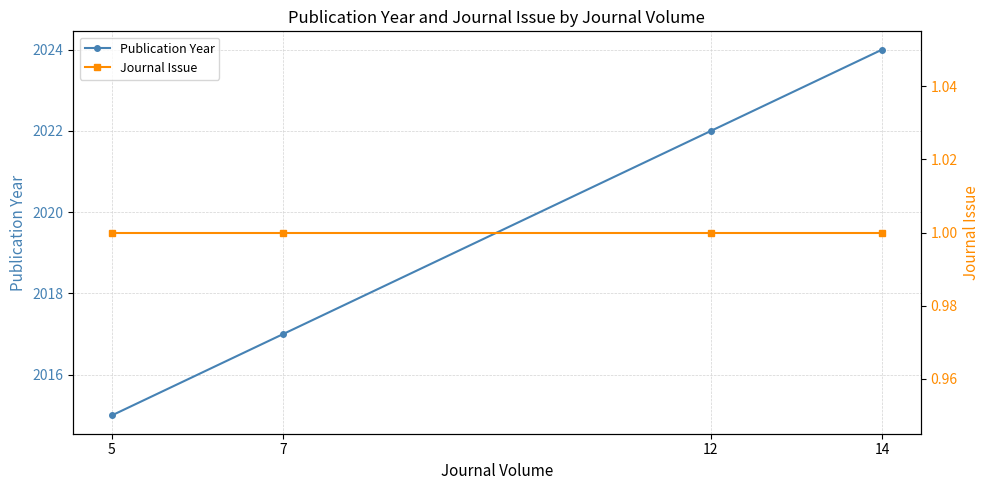

List the series in order of their peak value, highest first.

Publication Year, Journal Issue